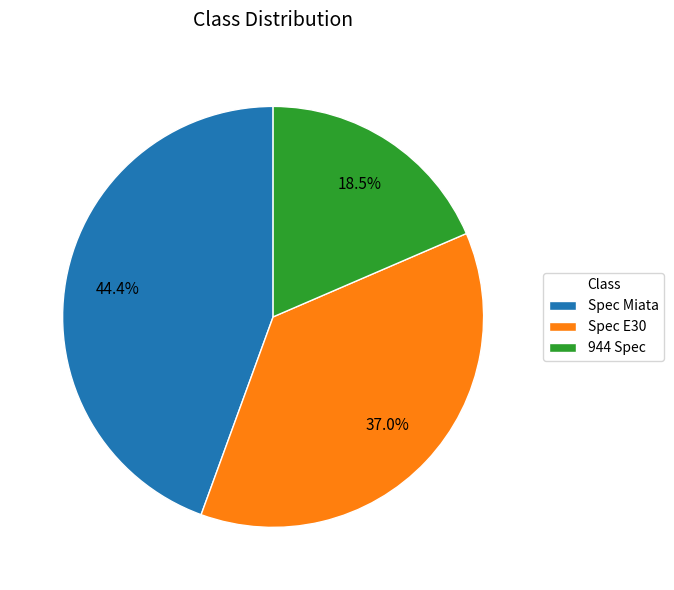

To the nearest percent, what is the difference between the Spec Miata and 944 Spec slice percentages?

26%